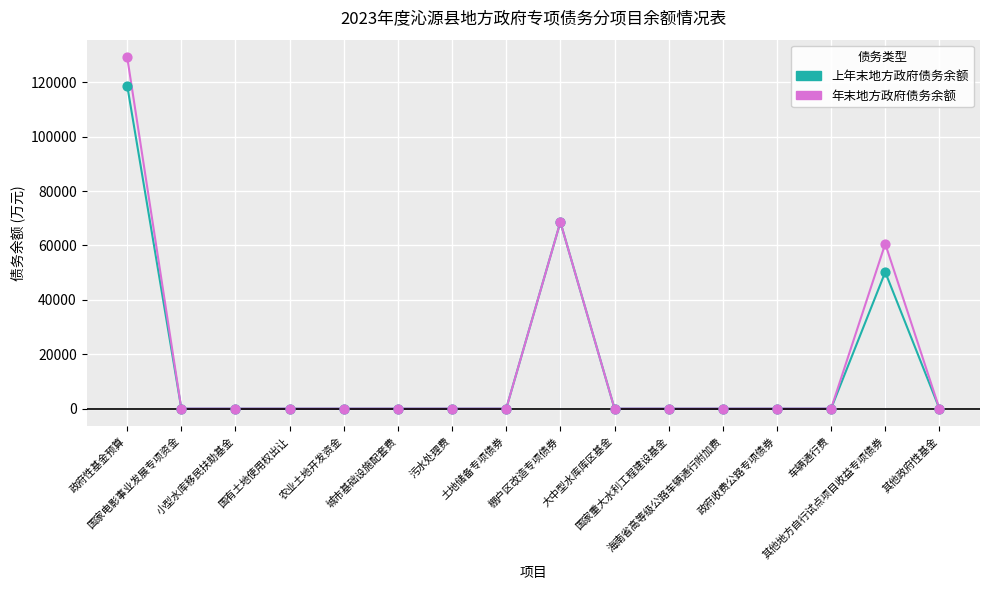

Which series has the widest spread of values?

年末地方政府债务余额